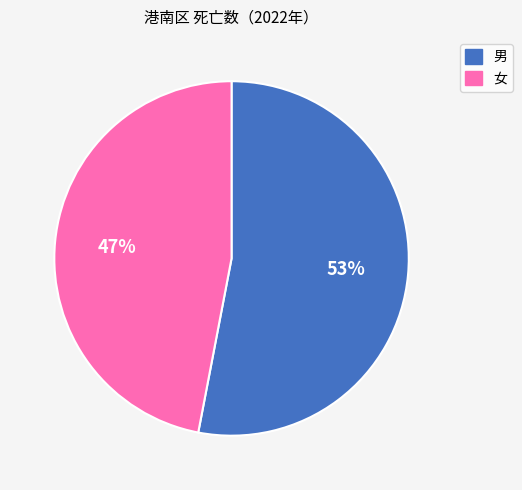

What is the largest slice in the pie chart?

男